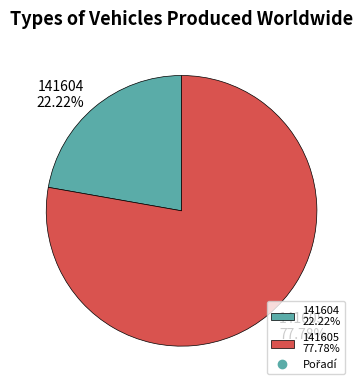

What portion of the pie excludes 141605?

22.2%